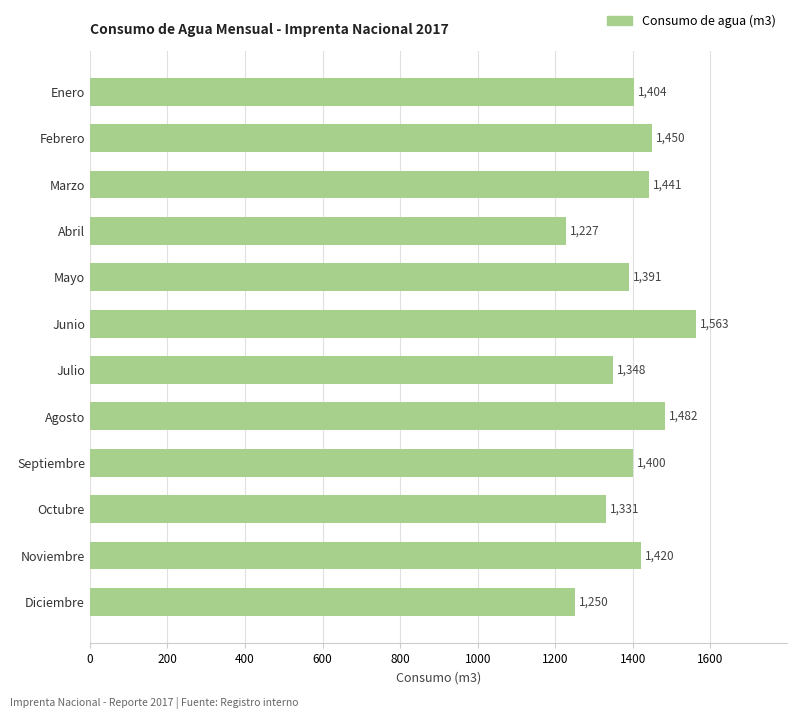

How many values are below 1404?

6